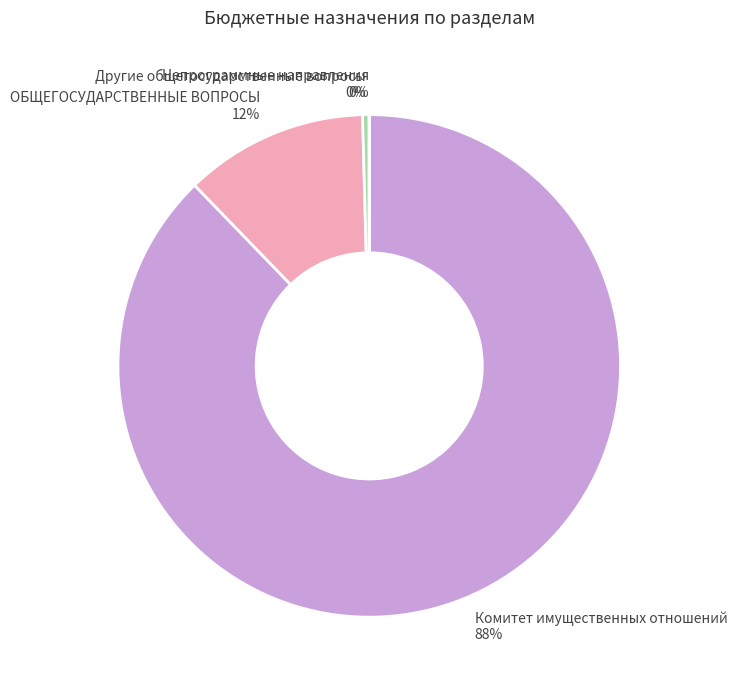

What is the majority slice?

Комитет имущественных отношений